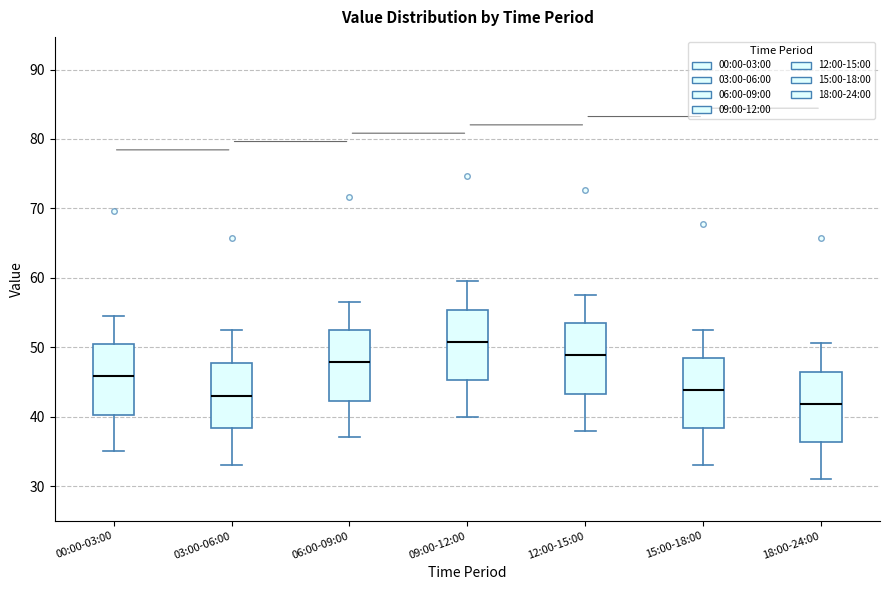

Reading left to right, transcribe this box plot: for each box, give where its median line is, the range the box spans, and where its two whiskers end, as read against the y-axis. The values are not printed on the chart, so give them approximately, as read against the axis.

00:00-03:00: median 46, box 40 to 50, whiskers 35 to 55
03:00-06:00: median 43, box 38 to 48, whiskers 33 to 53
06:00-09:00: median 48, box 42 to 52, whiskers 37 to 57
09:00-12:00: median 51, box 45 to 55, whiskers 40 to 60
12:00-15:00: median 49, box 43 to 53, whiskers 38 to 58
15:00-18:00: median 44, box 38 to 48, whiskers 33 to 53
18:00-24:00: median 42, box 36 to 46, whiskers 31 to 51